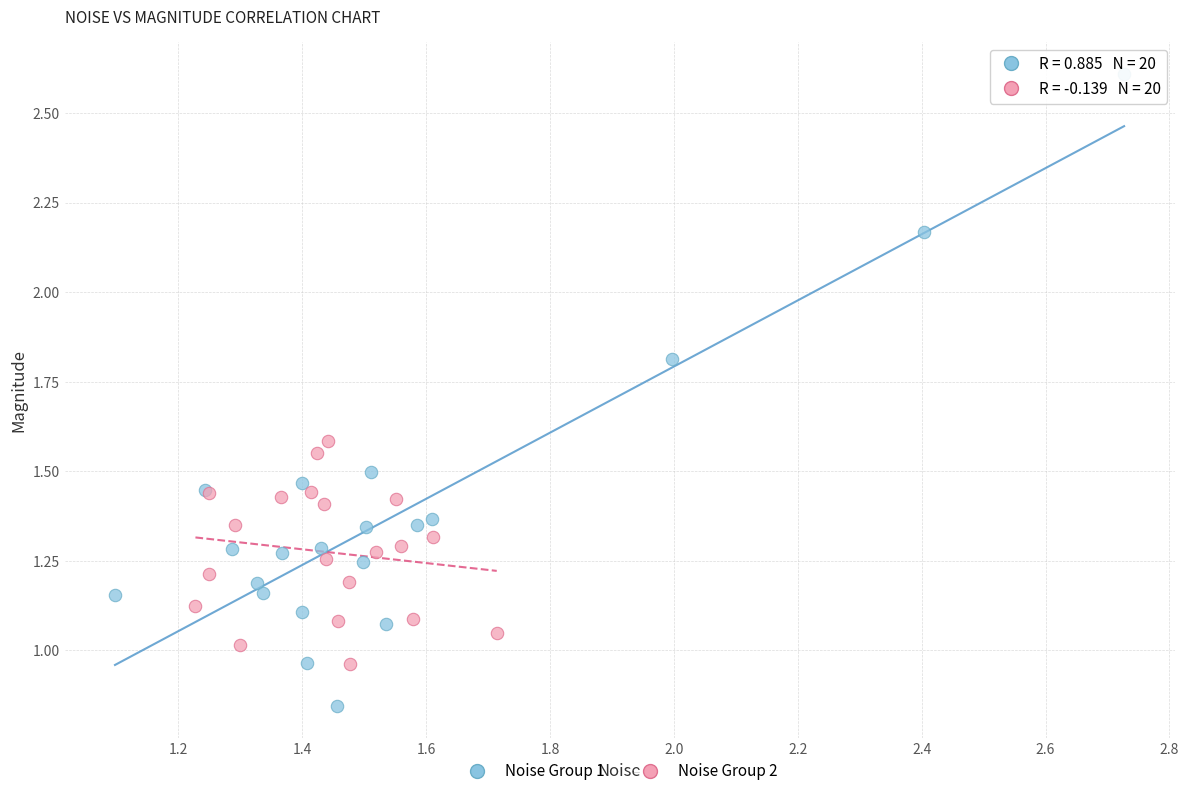

Which series has the largest Y range (max minus min)?

Noise Group 1